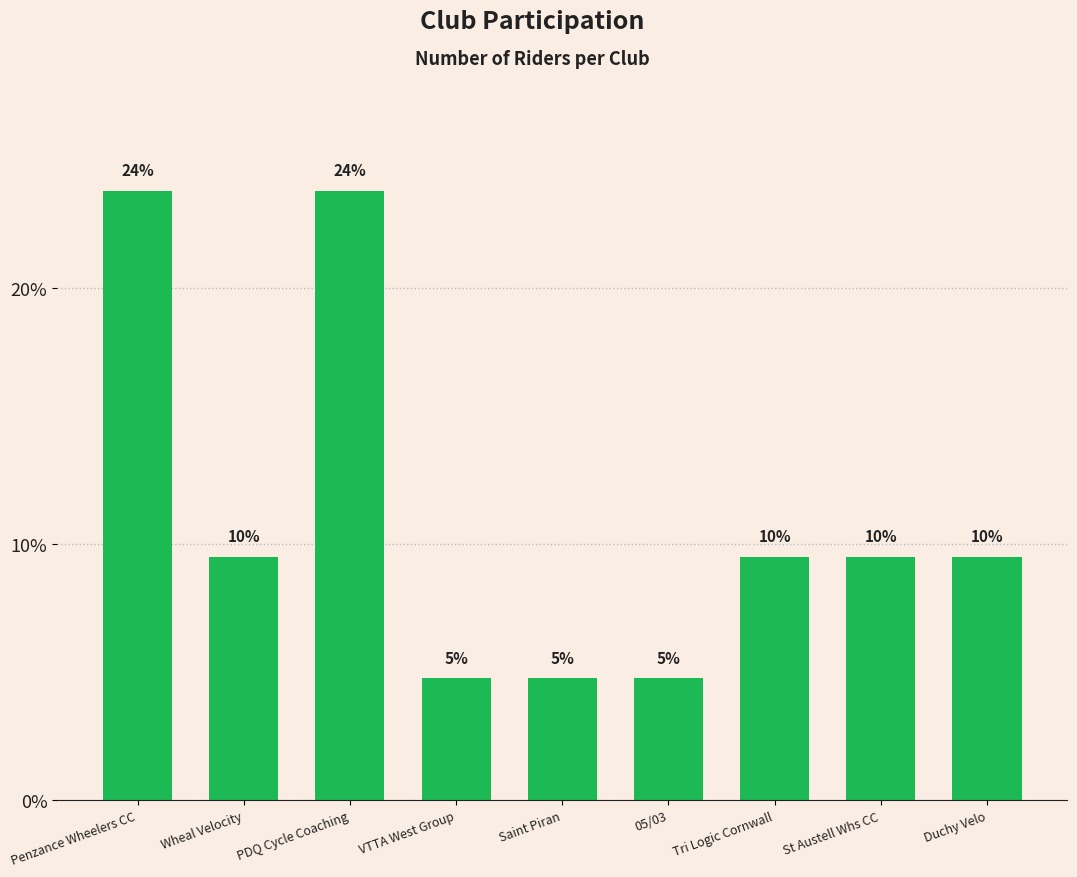

Are the bars grouped side by side (vs. stacked)?

No